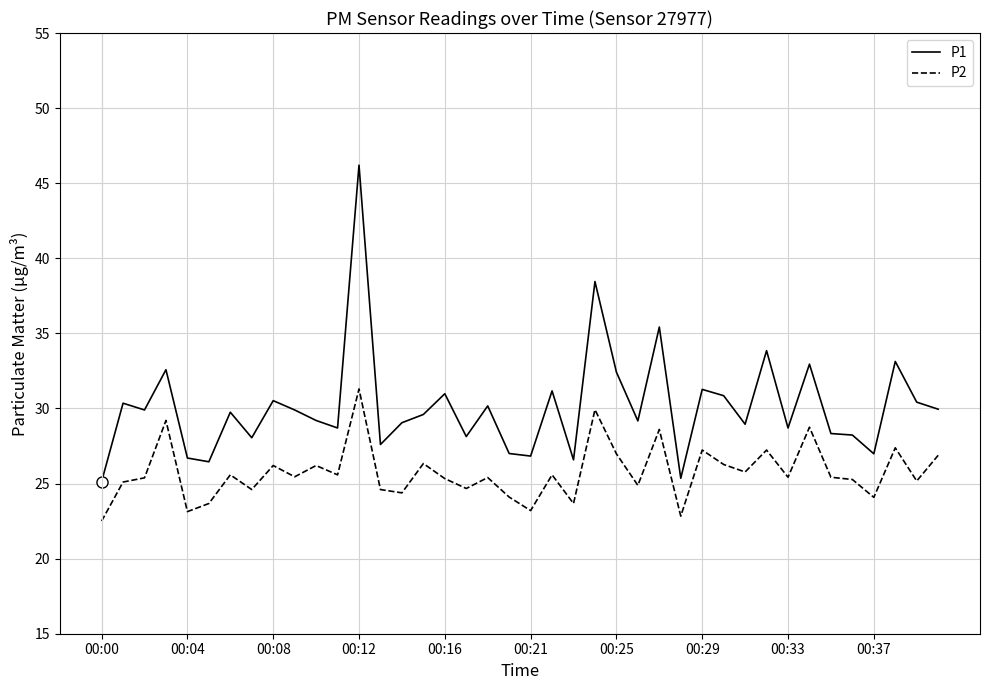

Rank the series by their average value, from highest to lowest.

P1, P2